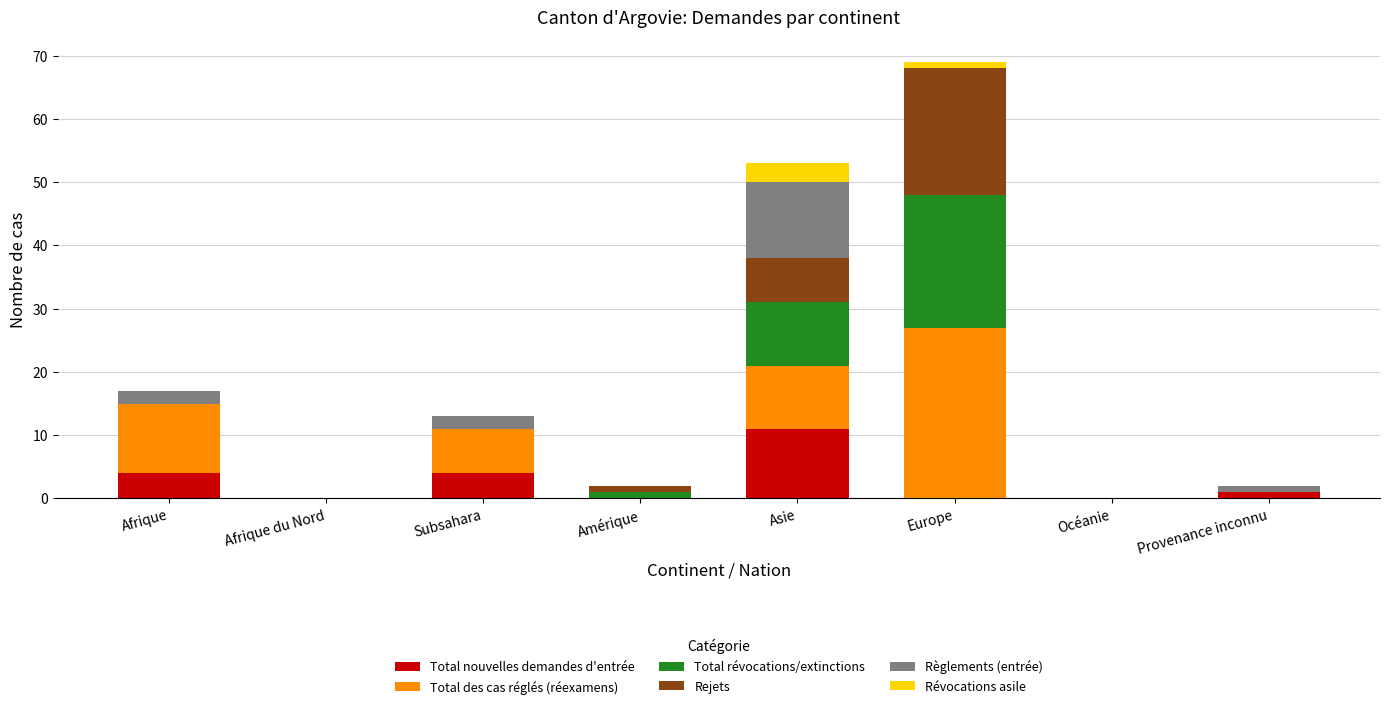

What value does the Total nouvelles demandes d'entrée series have at Subsahara?

4